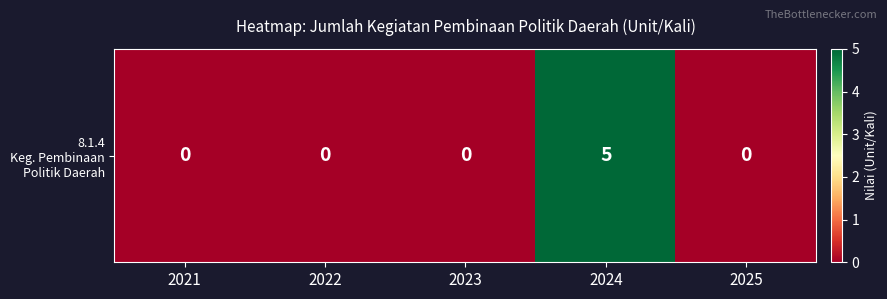

Rank the categories by value from lowest to highest.

2021, 2022, 2023, 2025, 2024